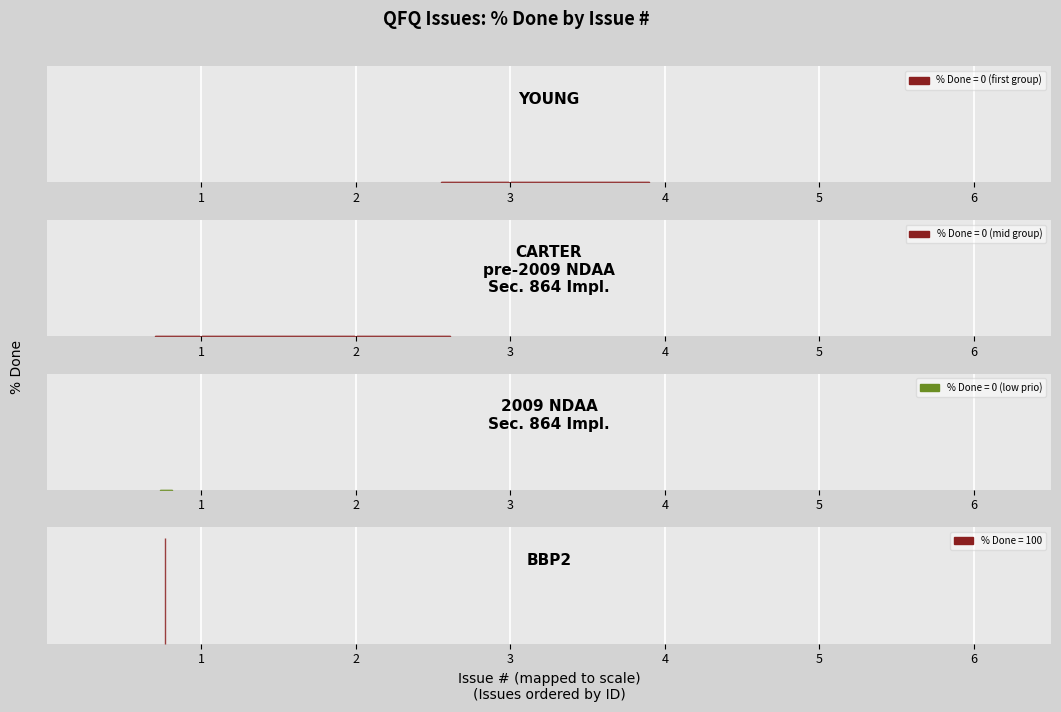

Reading left to right, what are all the values shown in this chart?

0	0	0	0	0	0	0	0	0	0	0	0	0	0	0	0	0	0	0	0	0	0	0	0	0	0	0	0	0	0	0	0	0	0	0	0	0	0	0	100